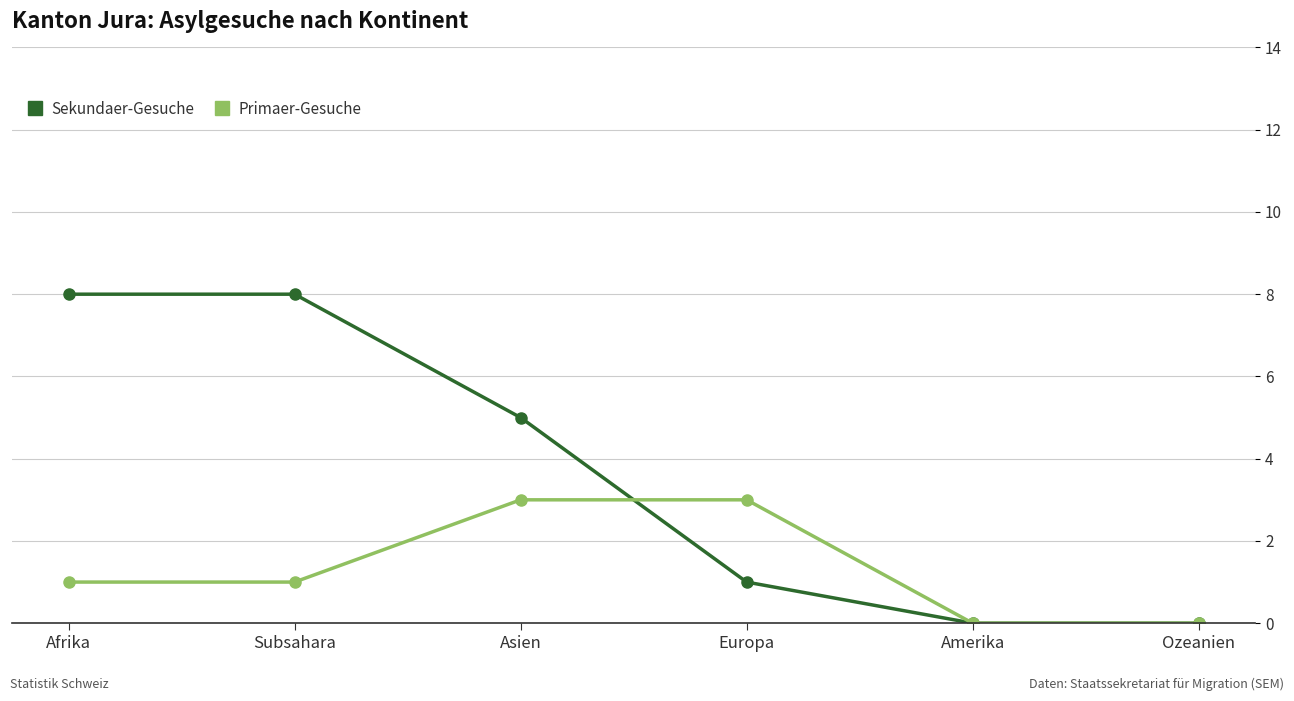

What is the highest value of the Sekundaer-Gesuche series?

8